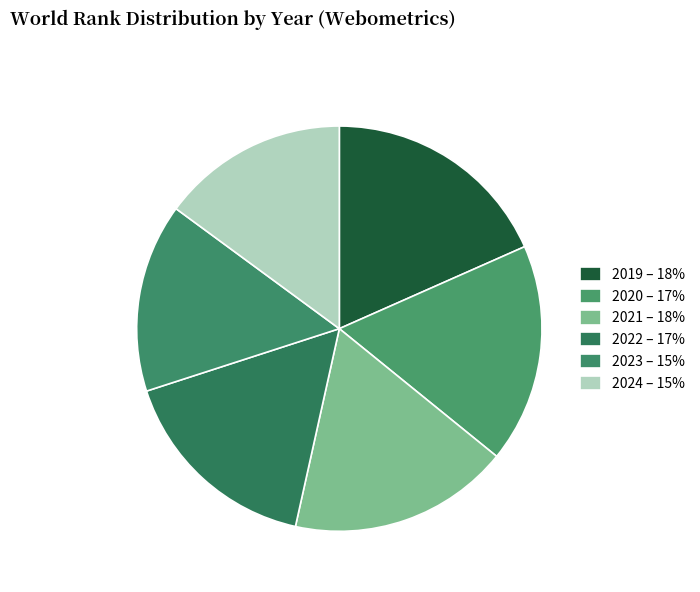

To the nearest percent, what is the difference between the 2022 and 2023 slice percentages?

1%